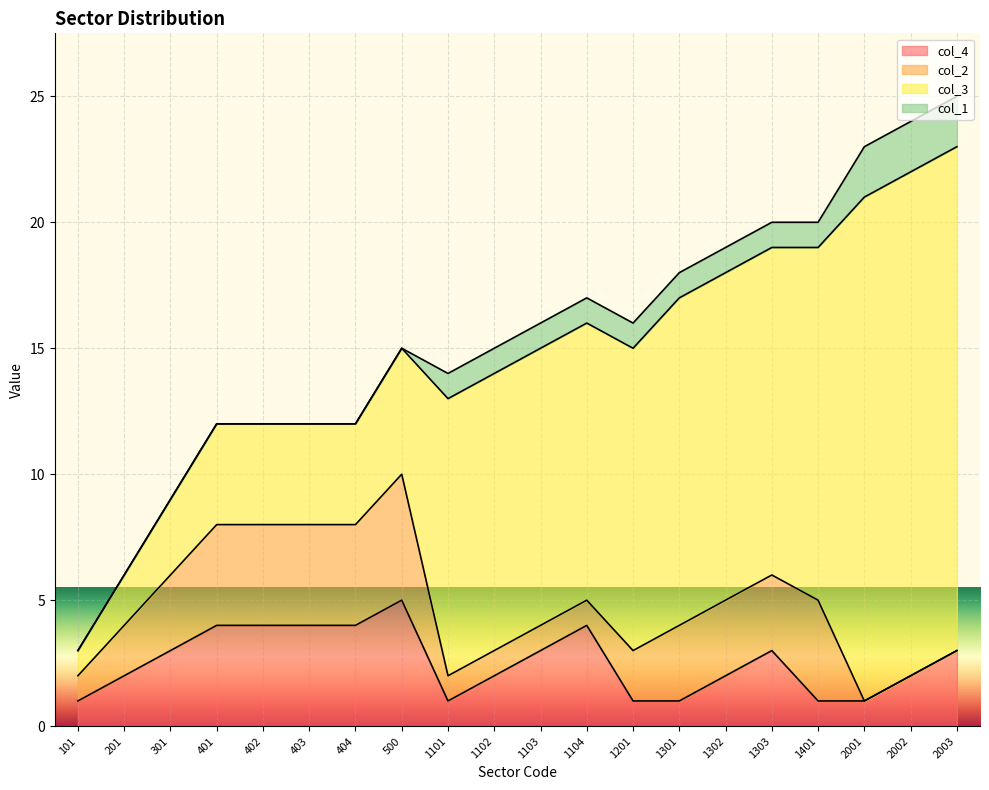

What is the difference between the col_3 values at 500 and 1401?

9